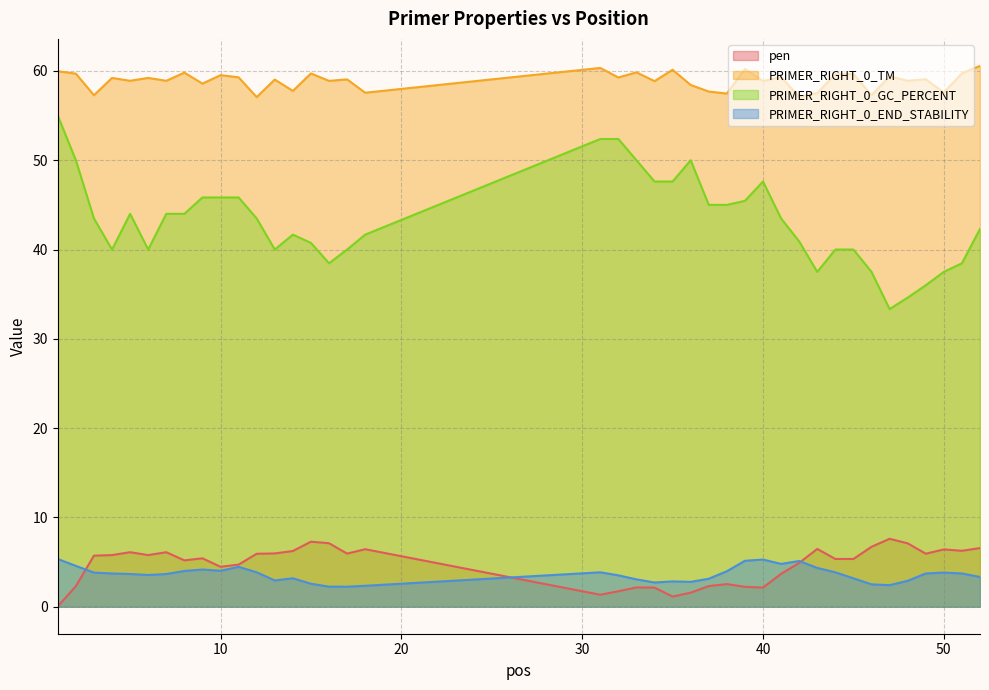

How many values in the pen series exceed 5?

24